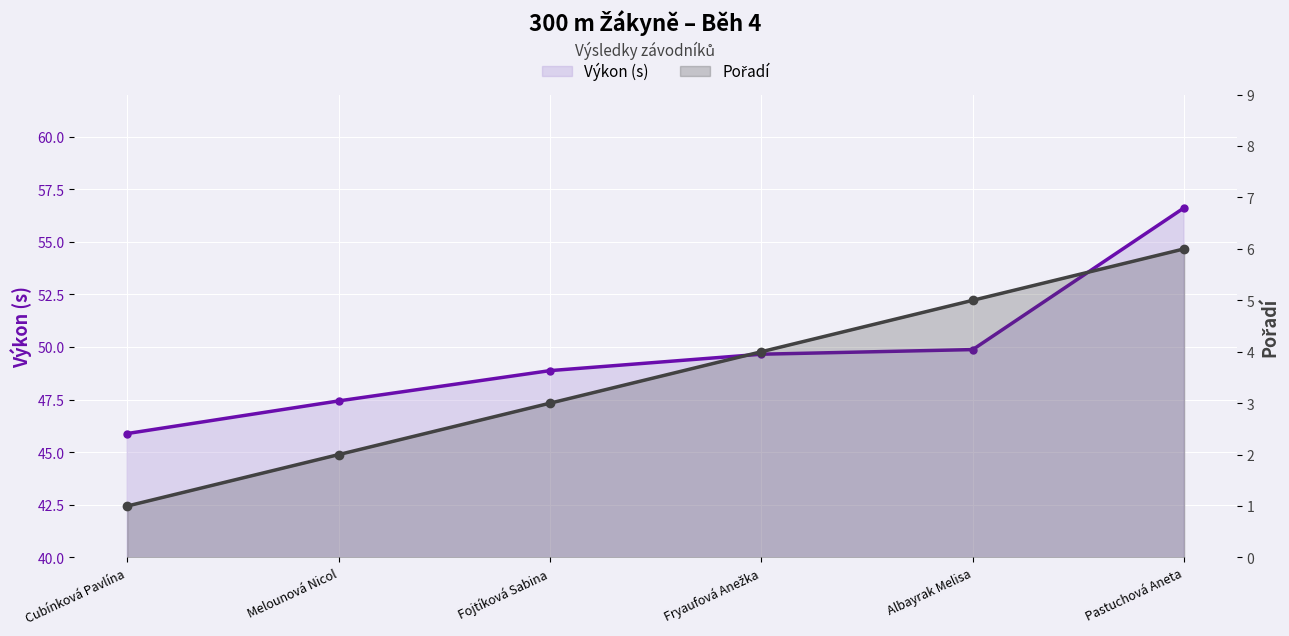

Where does the Pořadí series first go above 4?

Albayrak Melisa